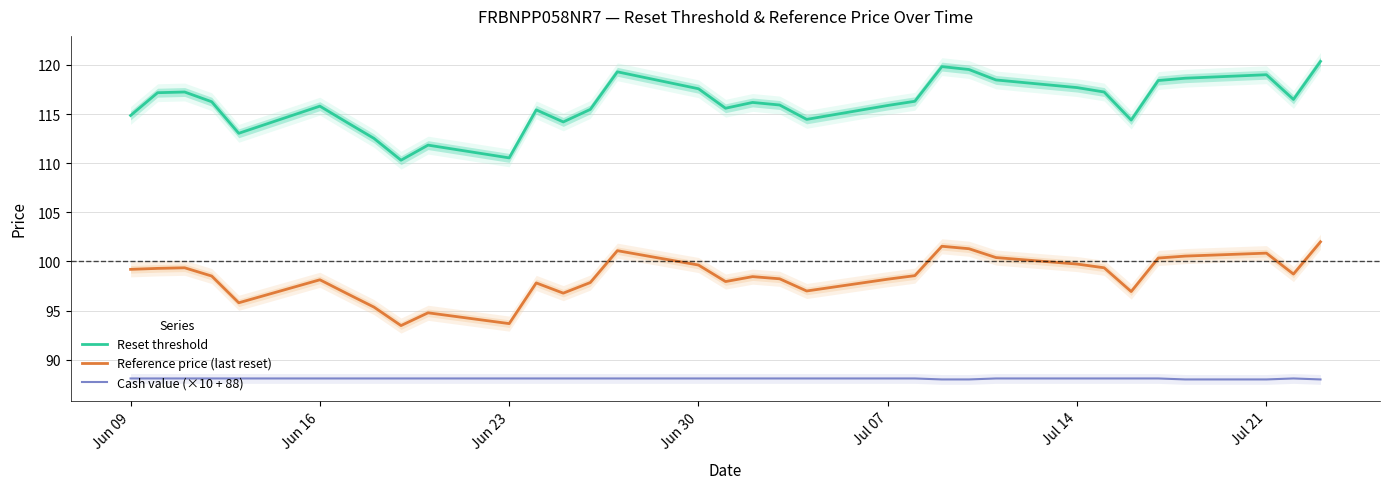

What is the sum of all Reference price (last reset) values?

3247.7